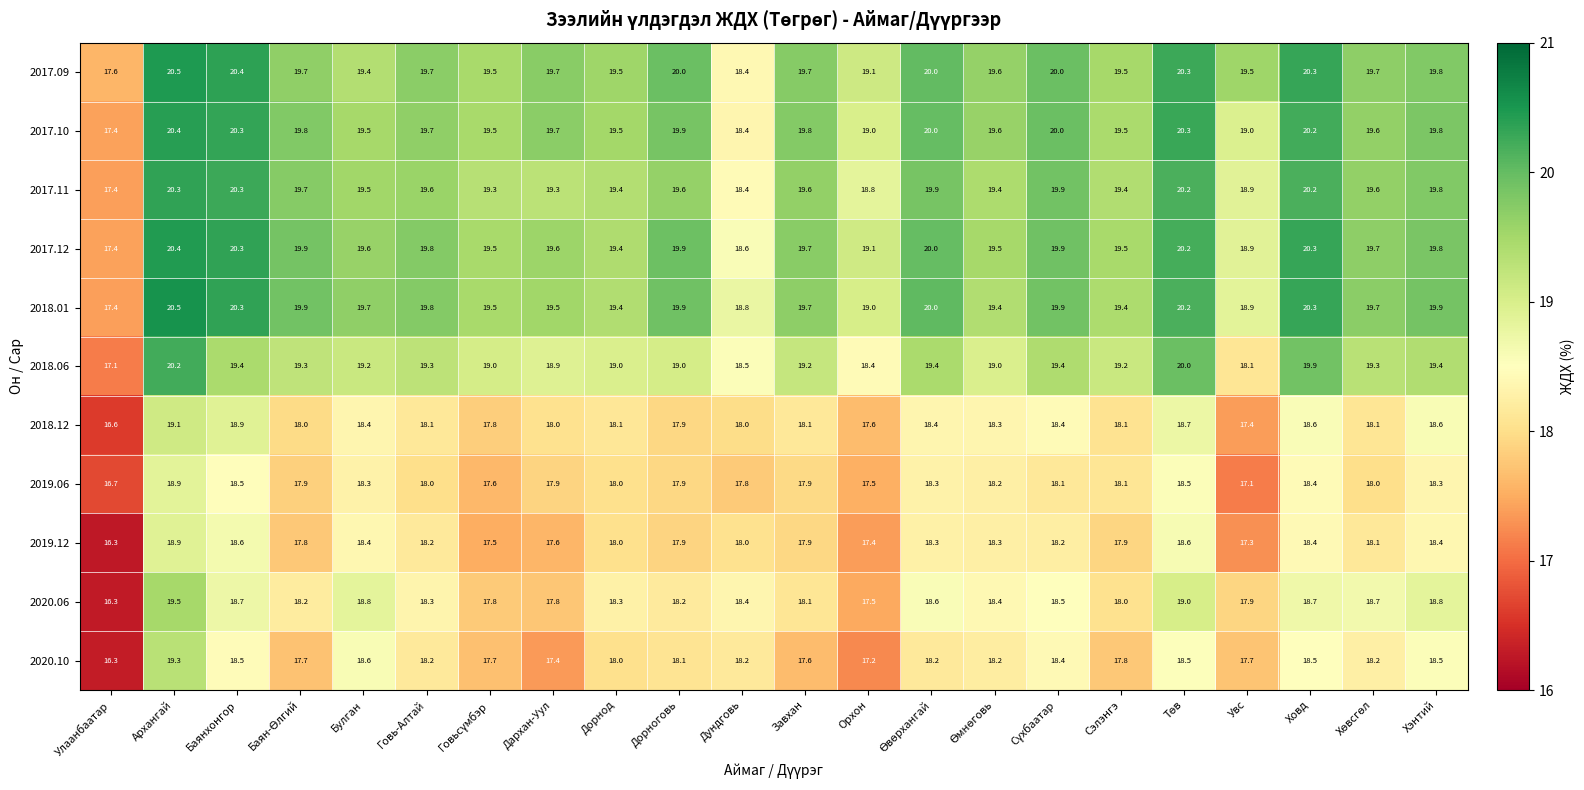

Which series has the largest total across all categories?

2017.09